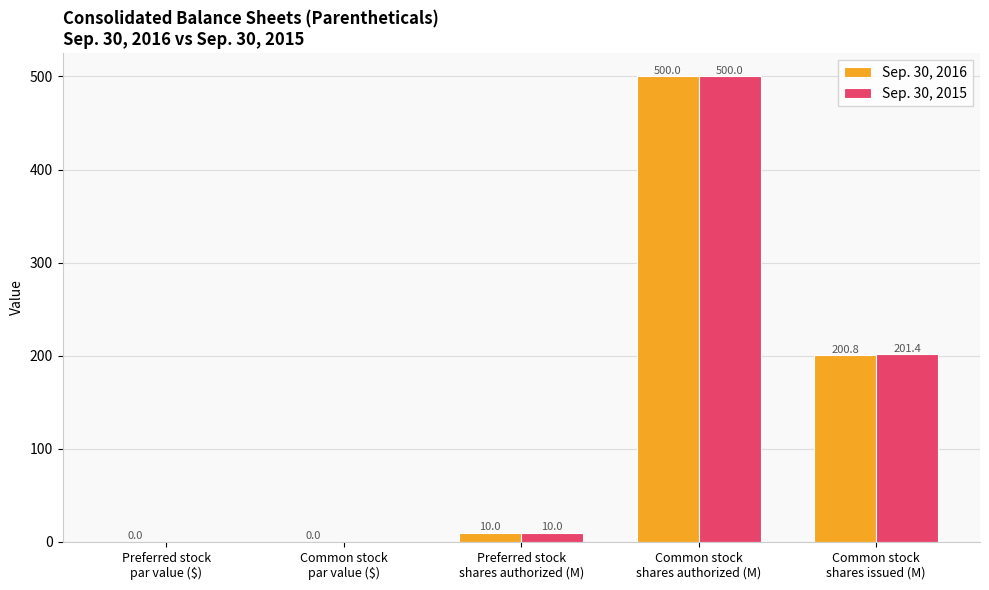

What is the maximum value shown in the chart?

500.0